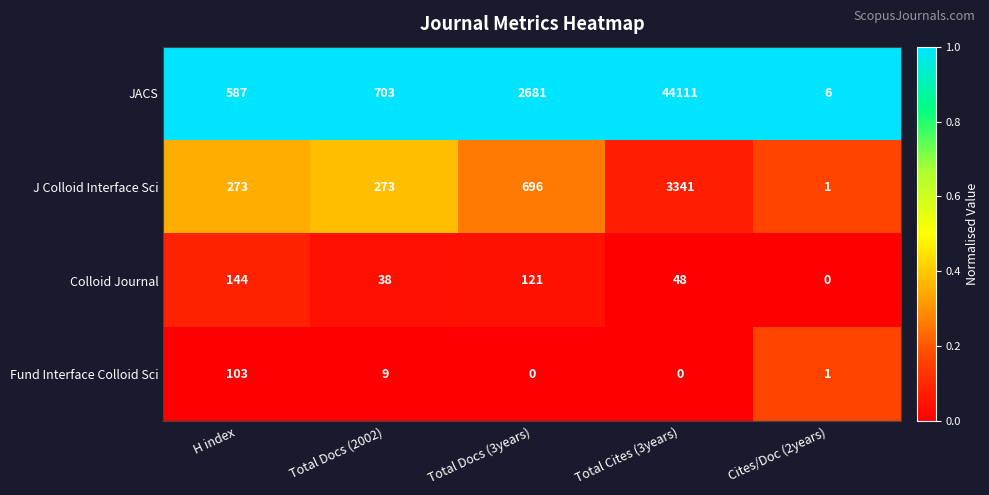

The value of Colloid Journal at H index is 144. True or false?

True